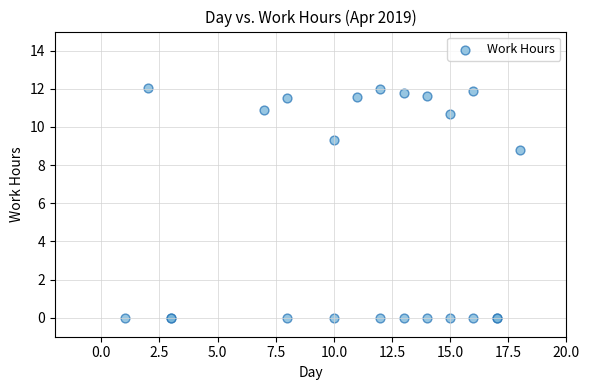

What Y value in the scatter plot is closest to 6?

8.8